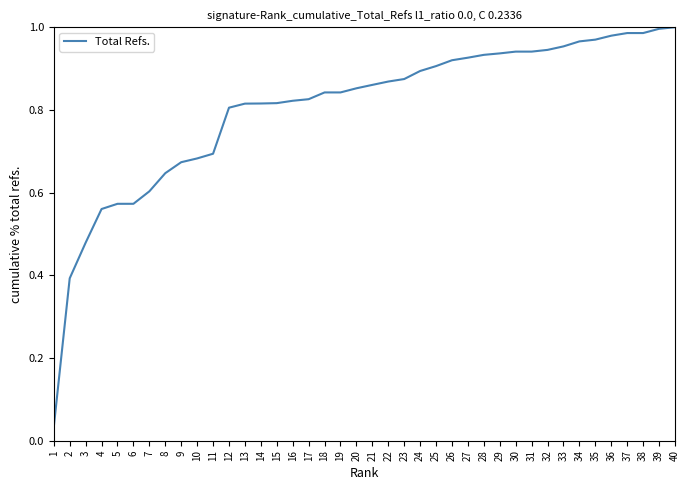

What is the change in value from 21 to 40?

+0.1